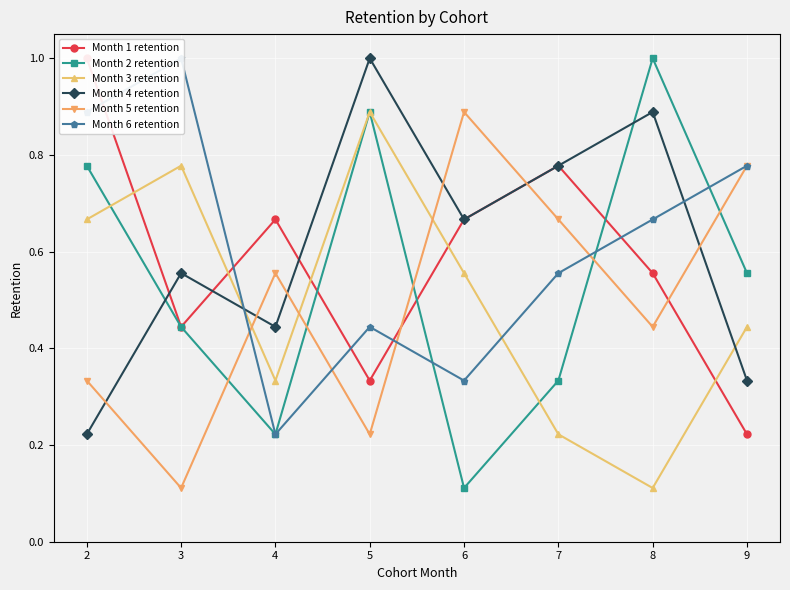

Rank the series at 8 from lowest to highest value.

Month 3 retention, Month 5 retention, Month 1 retention, Month 6 retention, Month 4 retention, Month 2 retention